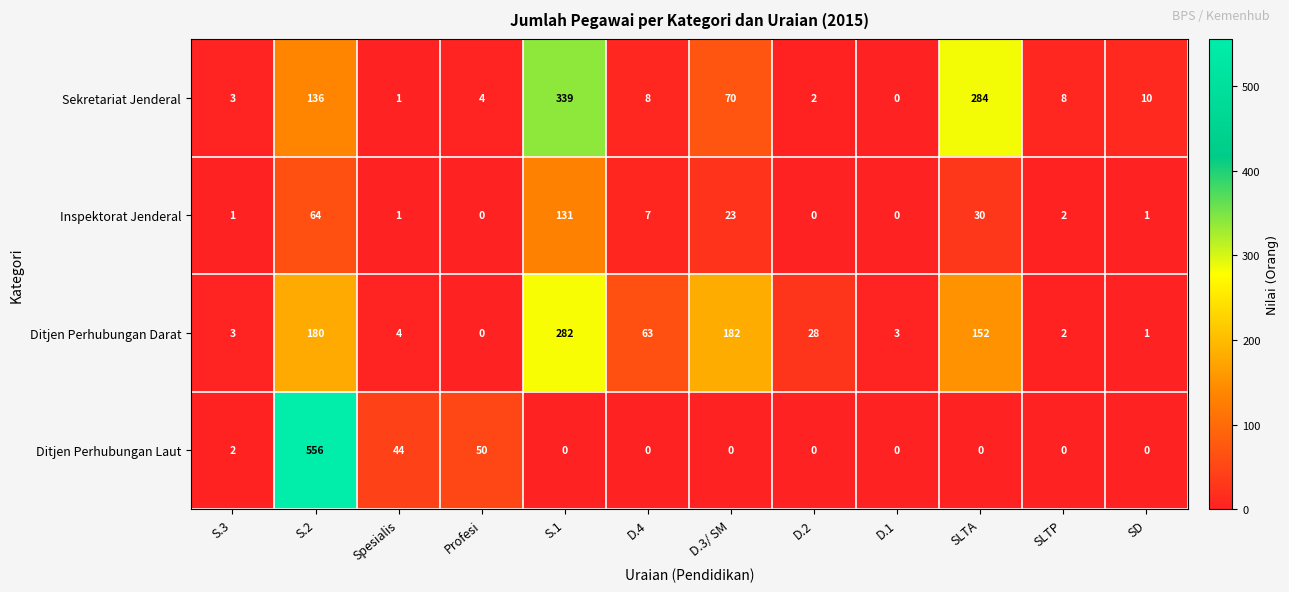

Which series has the widest spread of values?

Ditjen Perhubungan Laut